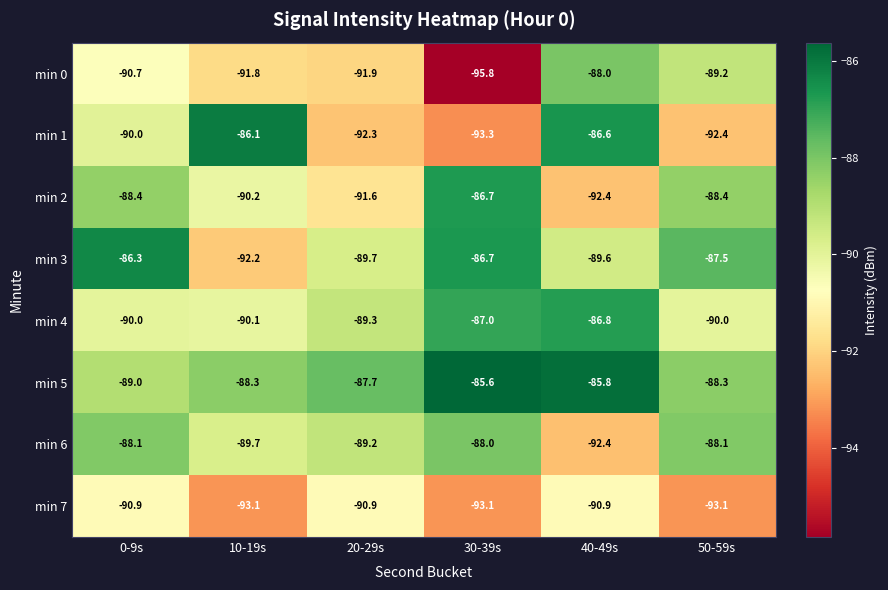

True or false: min 7 has a value of -93.1 at 30-39s.

True